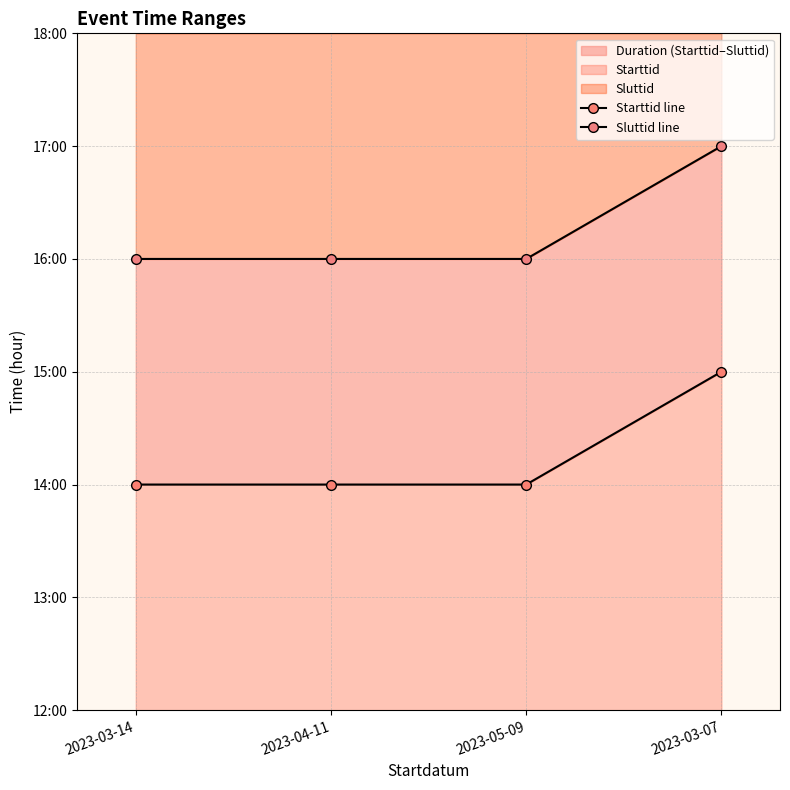

What is the label of the 1st point from the left?

2023-03-14